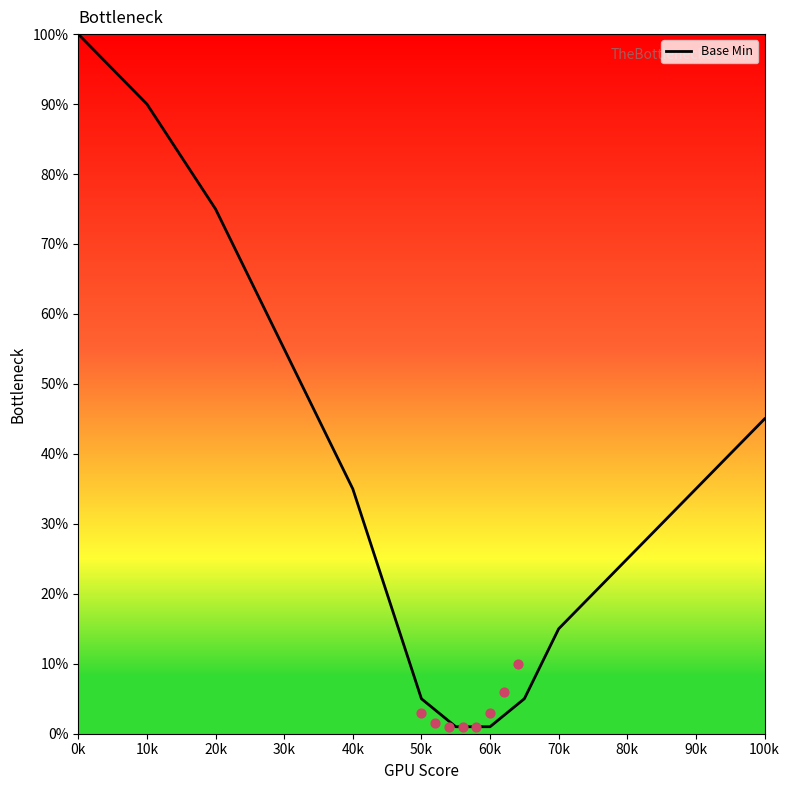

The Base Min series shows 35 at 40k. True or false?

True